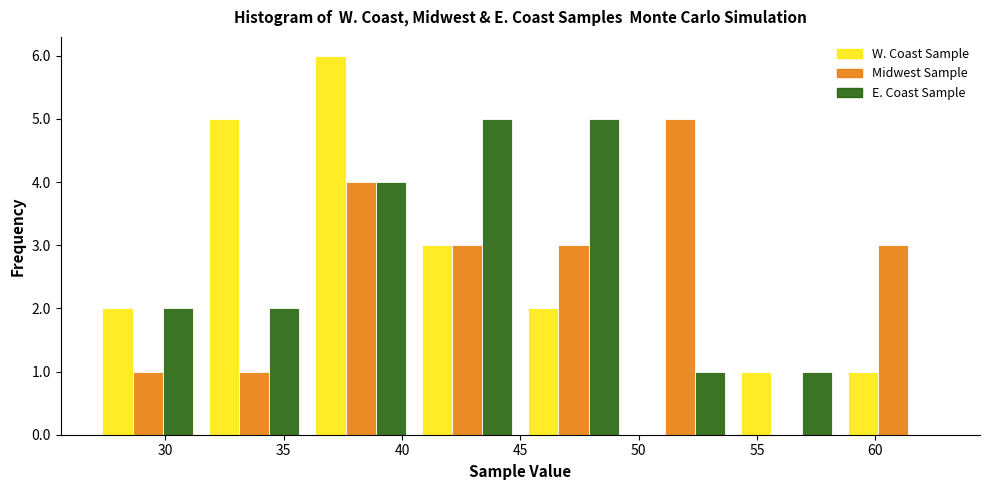

What is the height of the Midwest Sample bar covering 45.0 to 49.5 on the x-axis? The values are not printed on the chart, so give them approximately, as read against the axis.

3